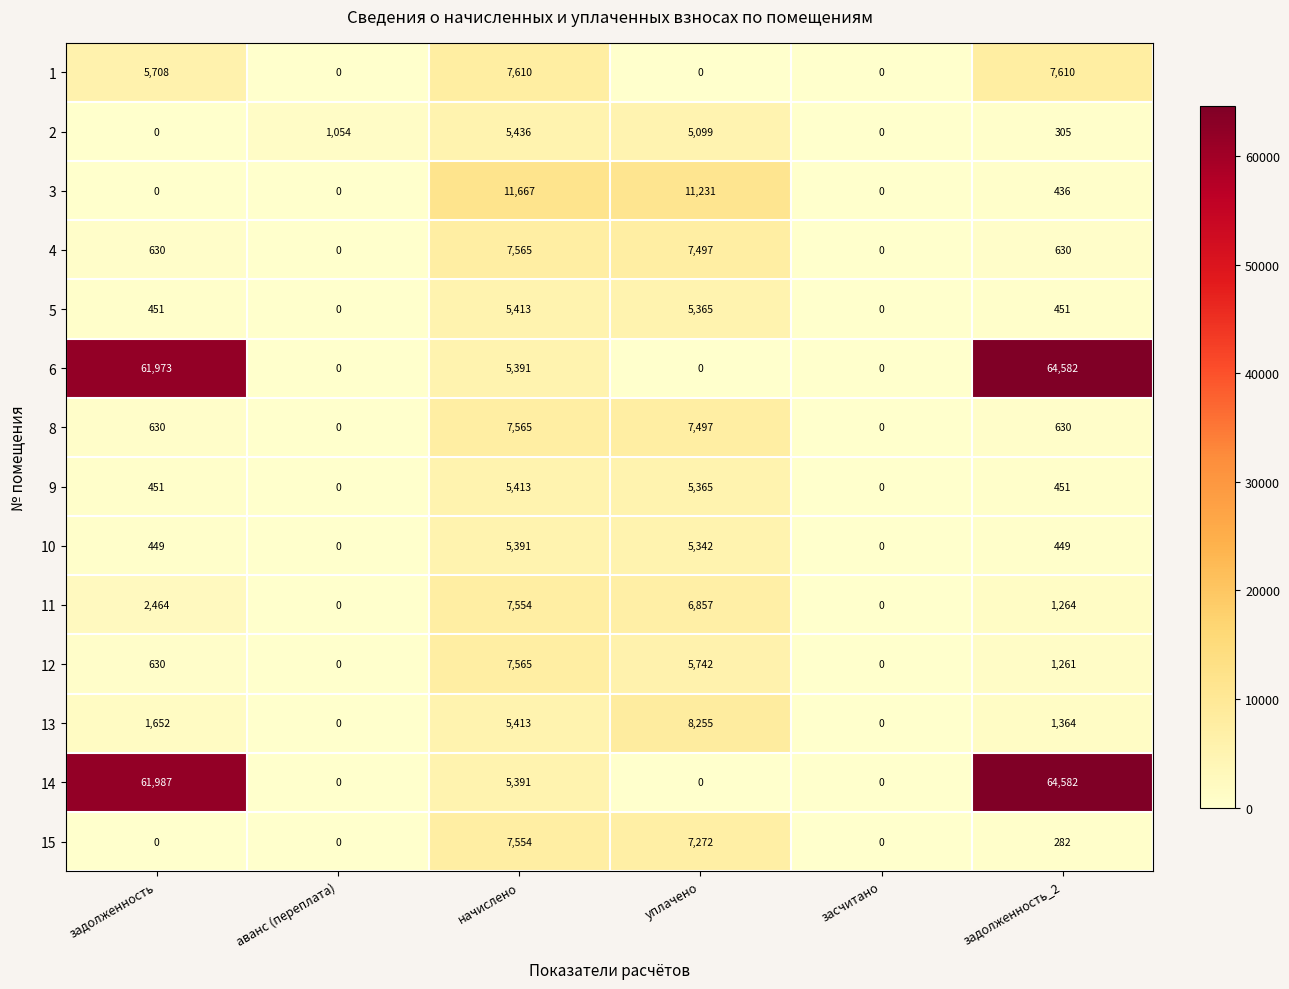

The 1 series shows 4758 at начислено. True or false?

False